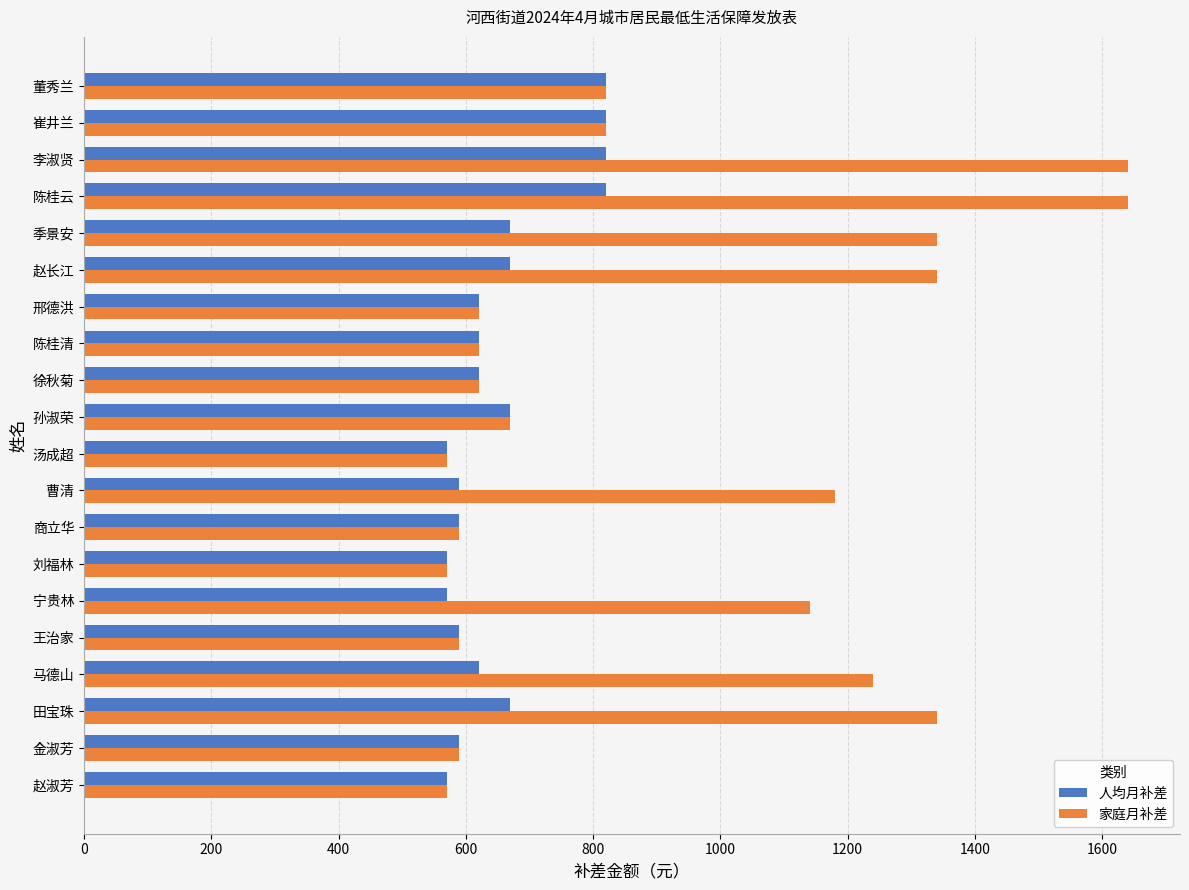

Which series has the largest range (max minus min)?

家庭月补差